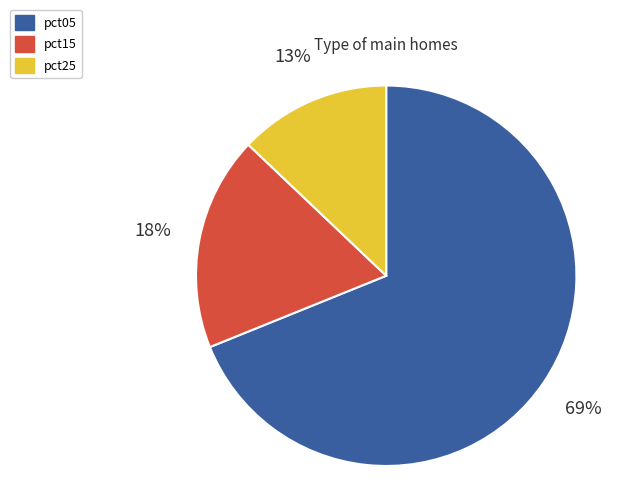

Does any single category account for the majority?

Yes